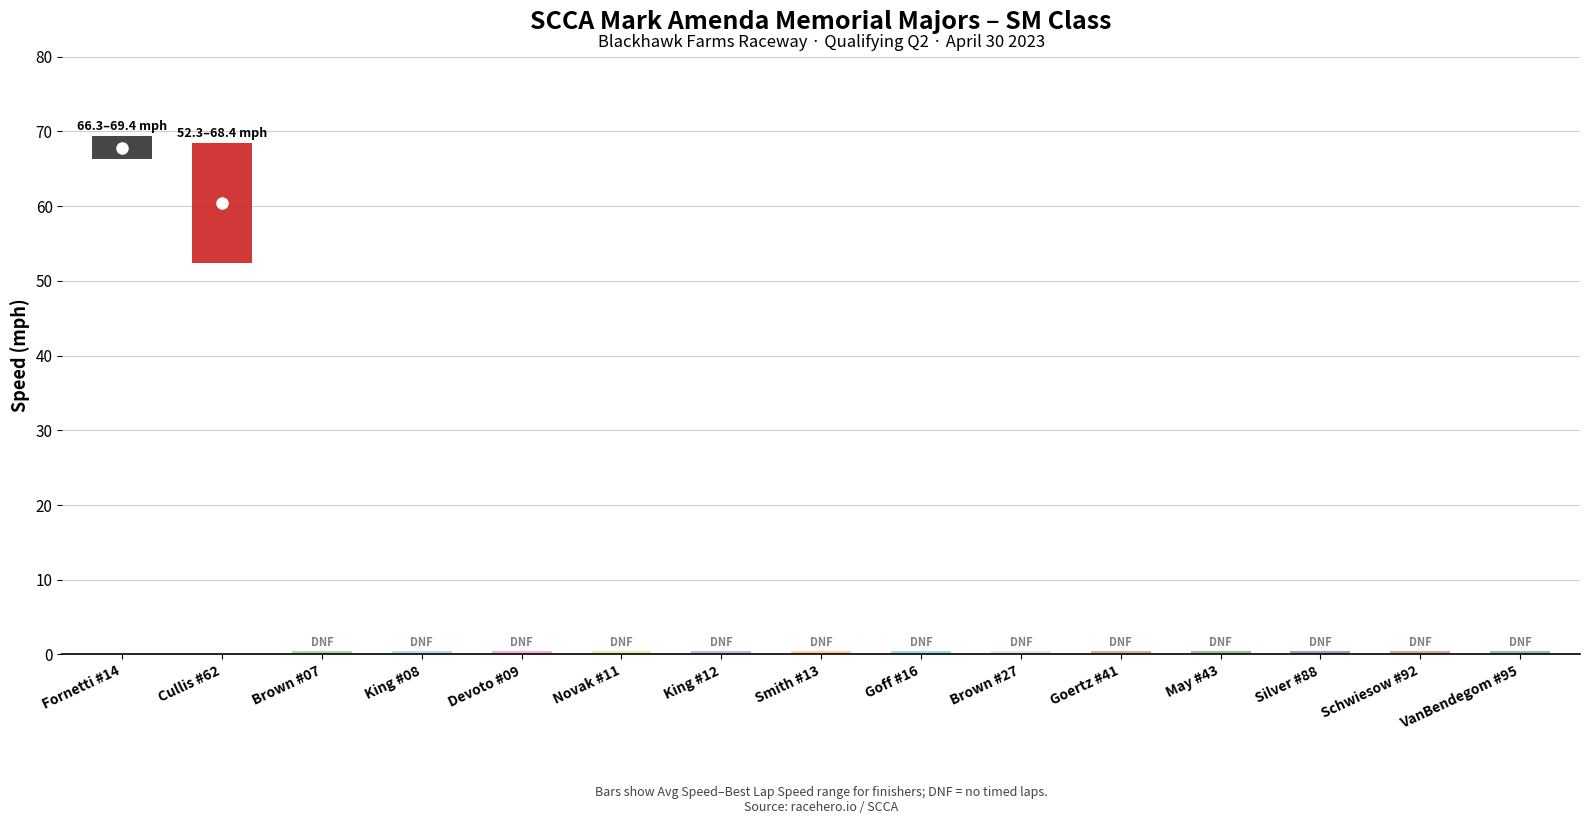

How many data points in Best Speed are above 0?

2